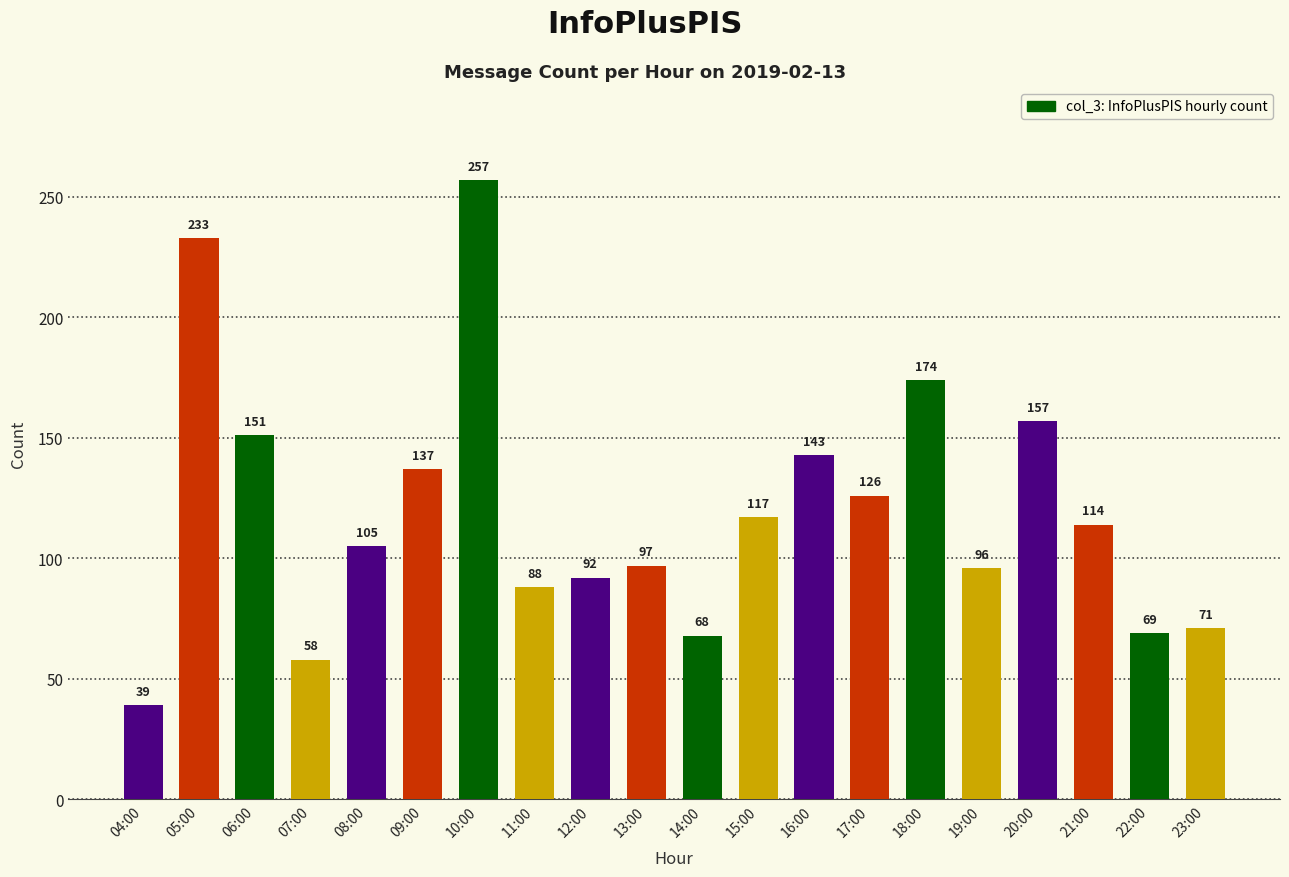

Is it true that the value at 21:00 is 191?

False